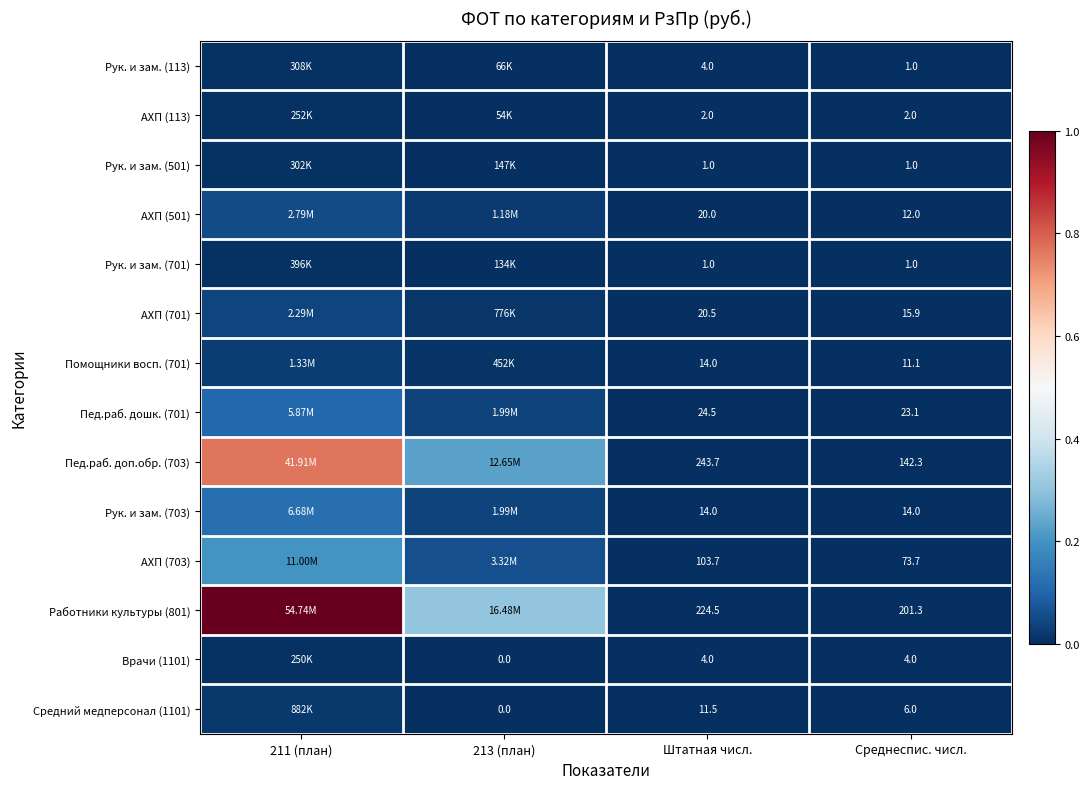

Is the value of Помощники восп. (701) at Штатная числ. greater than the value of Пед.раб. доп.обр. (703) at Штатная числ.?

No